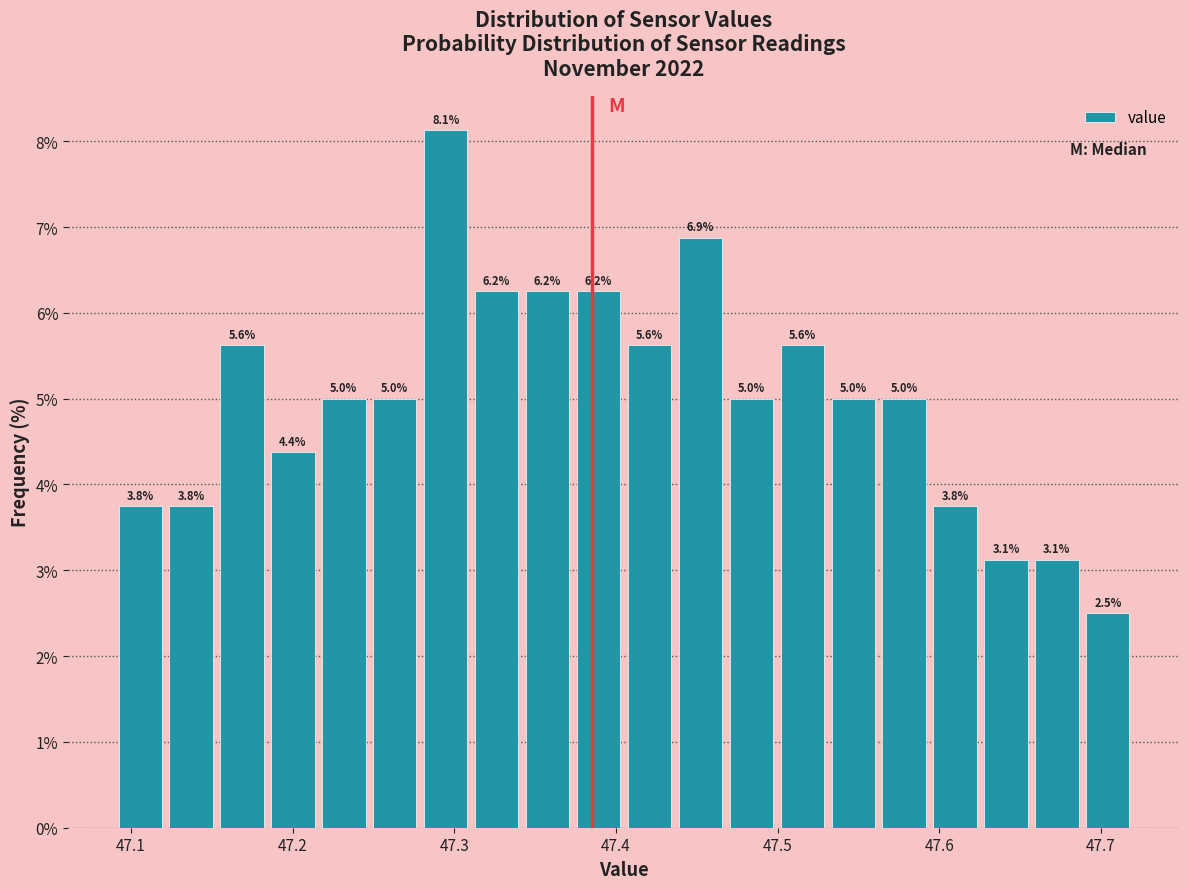

Around what value on the x-axis is the tallest bar? Give the approximate position of its centre, as read against the axis.

47.29